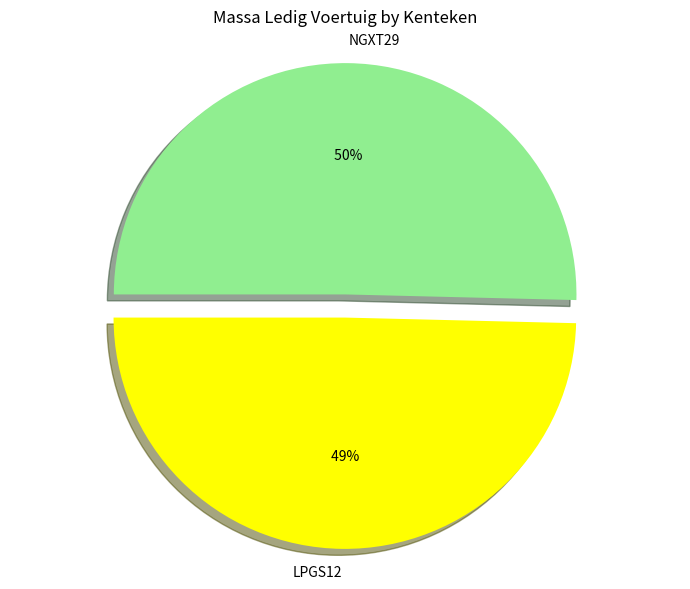

What is the largest slice in the pie chart?

NGXT29